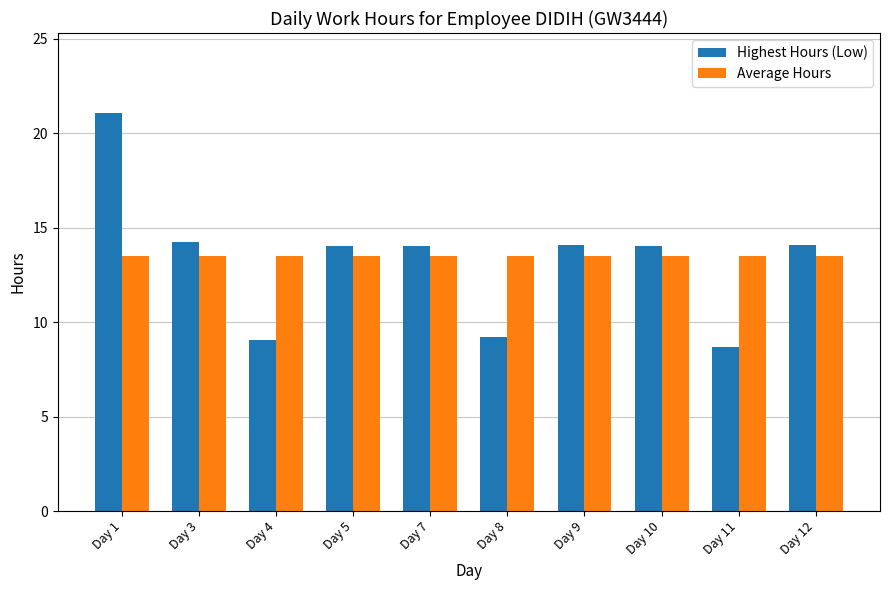

How many bars are there in total?

20